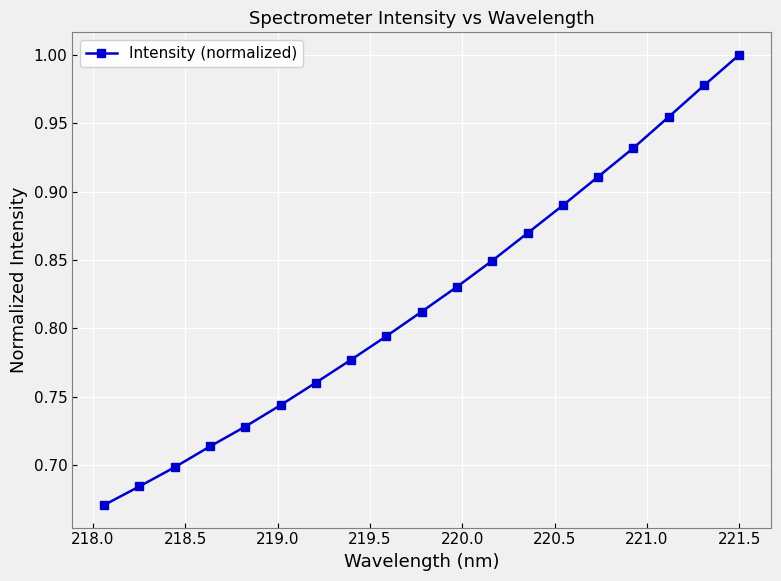

True or false: the data has more than 0 interior local peaks.

False